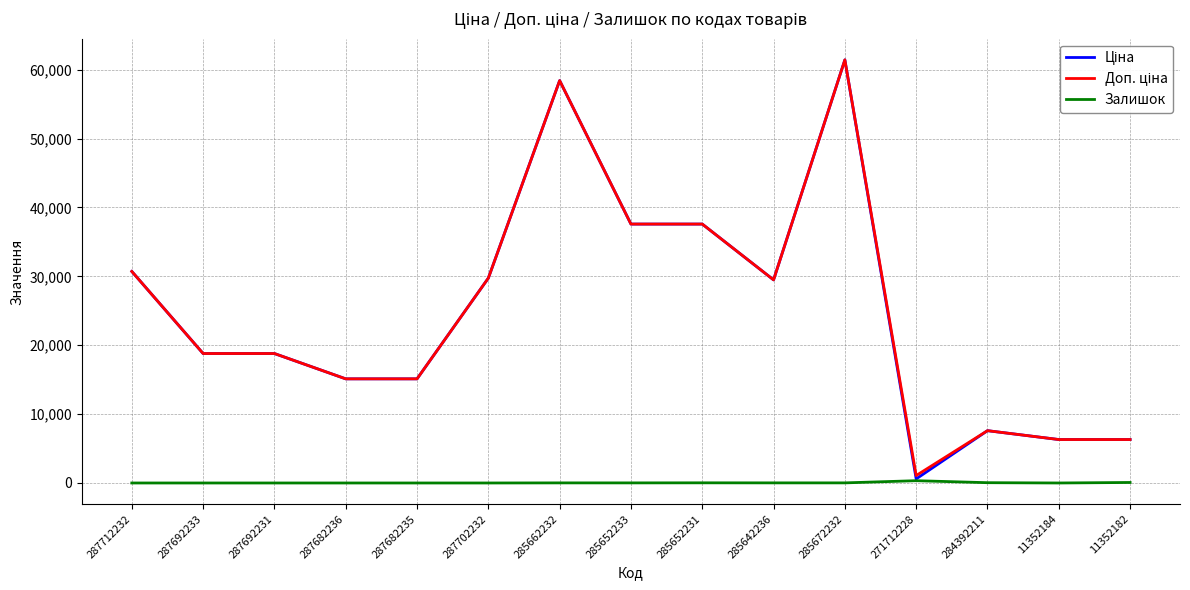

True or false: Залишок has a value of 333.0 at 271712228.

True